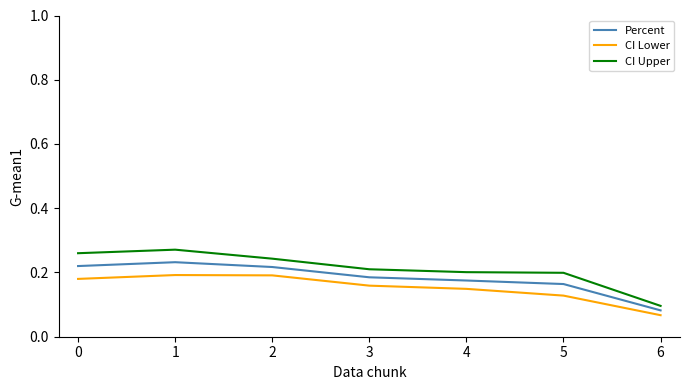

Count the Percent values in the range 0 to 1.

7